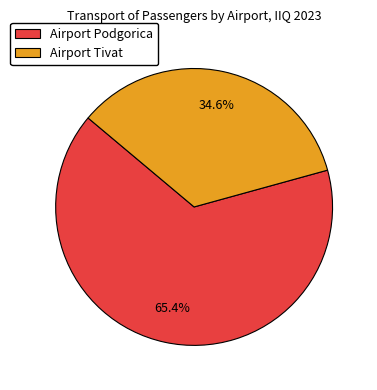

To the nearest percent, what is the combined percentage of Airport Tivat and Airport Podgorica?

100%